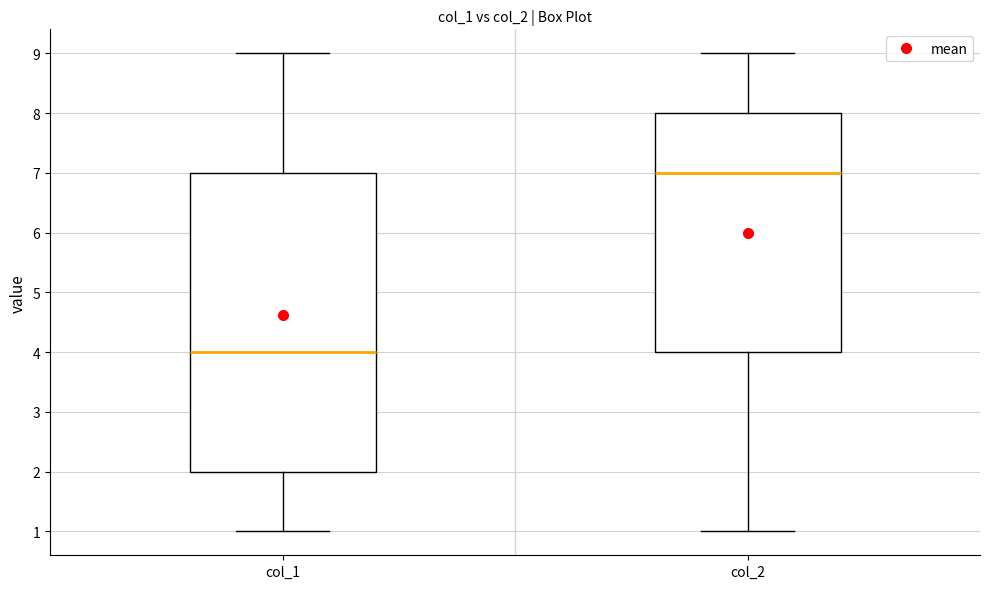

Reading left to right, transcribe this box plot: for each box, give where its median line is, the range the box spans, and where its two whiskers end, as read against the y-axis. The values are not printed on the chart, so give them approximately, as read against the axis.

col_1: median 4, box 2 to 7, whiskers 1 to 9
col_2: median 7, box 4 to 8, whiskers 1 to 9